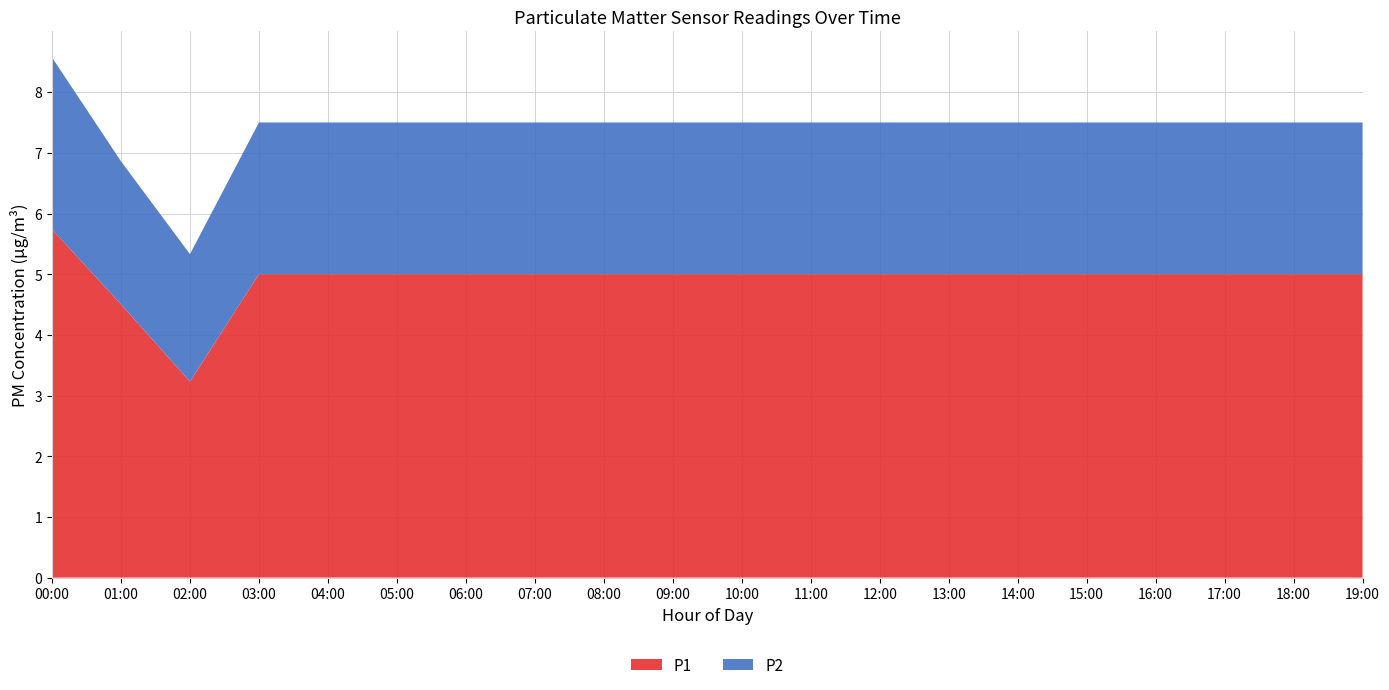

True or false: P1 has a value of 5.0 at 08:00.

True